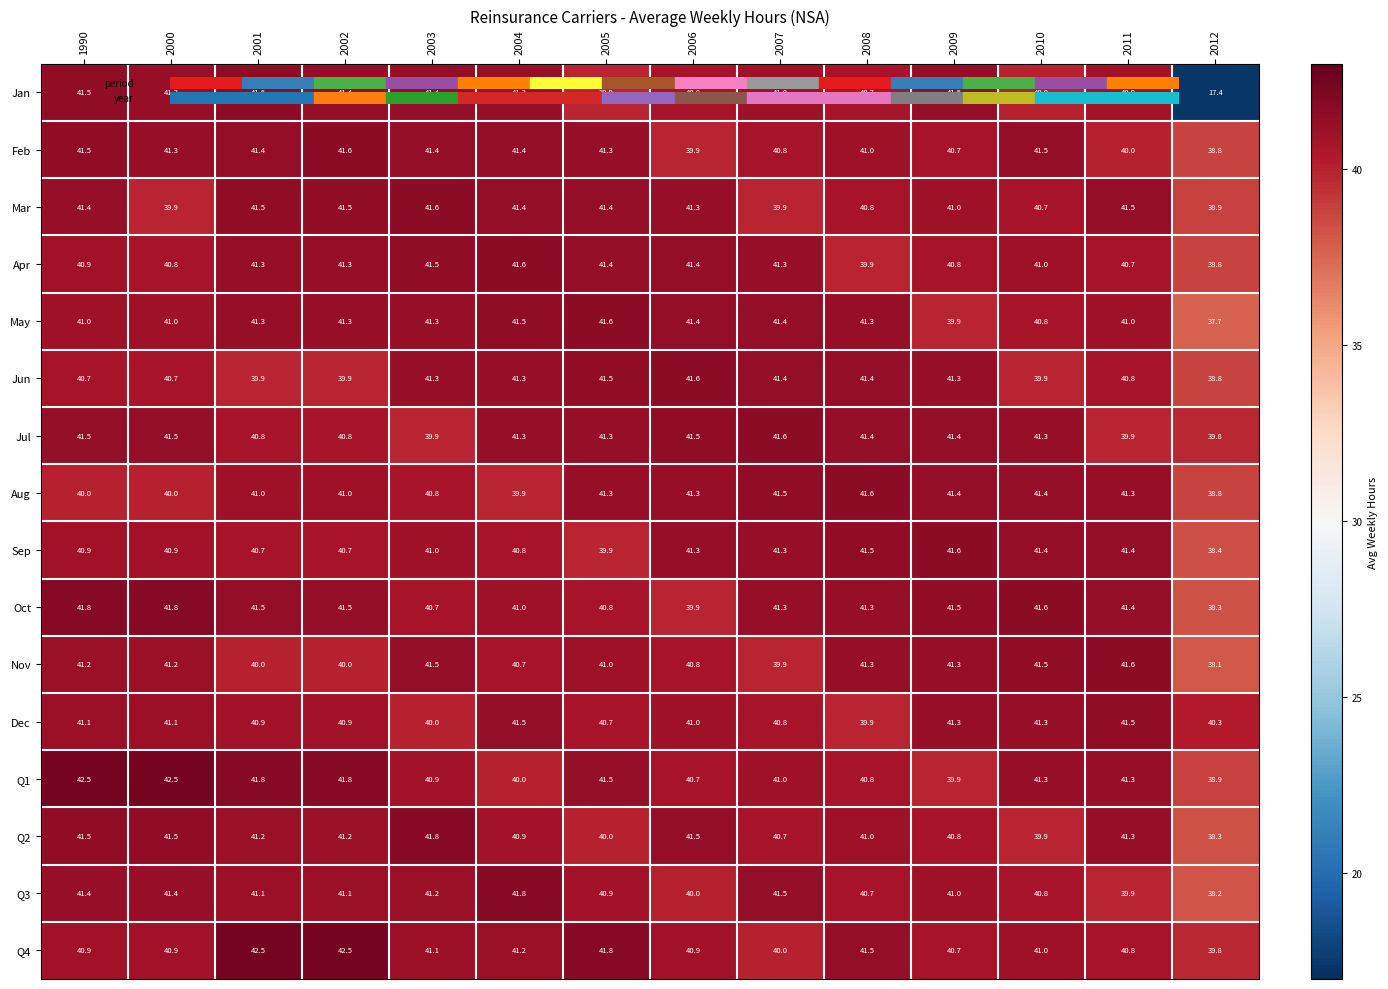

What is the minimum value shown in the chart?

17.4